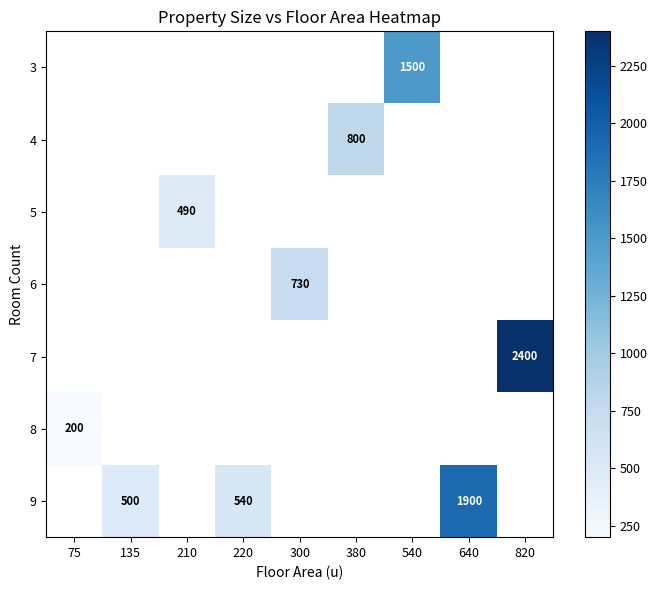

The value of 5 at 210 is 845. True or false?

False